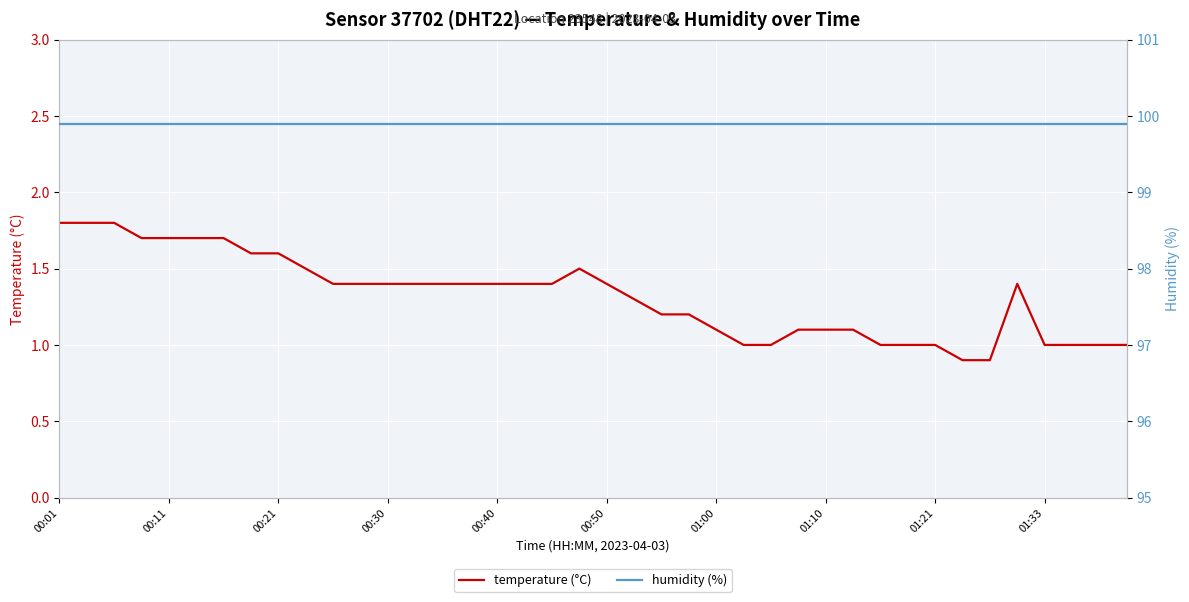

How many lines are shown in the chart?

2